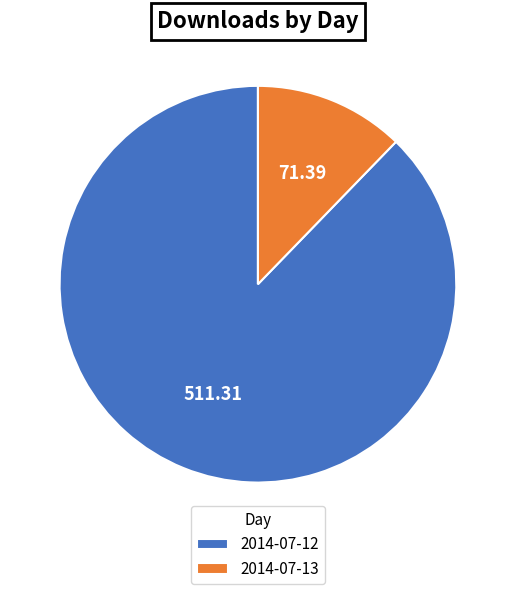

How many slices are in this pie chart?

2